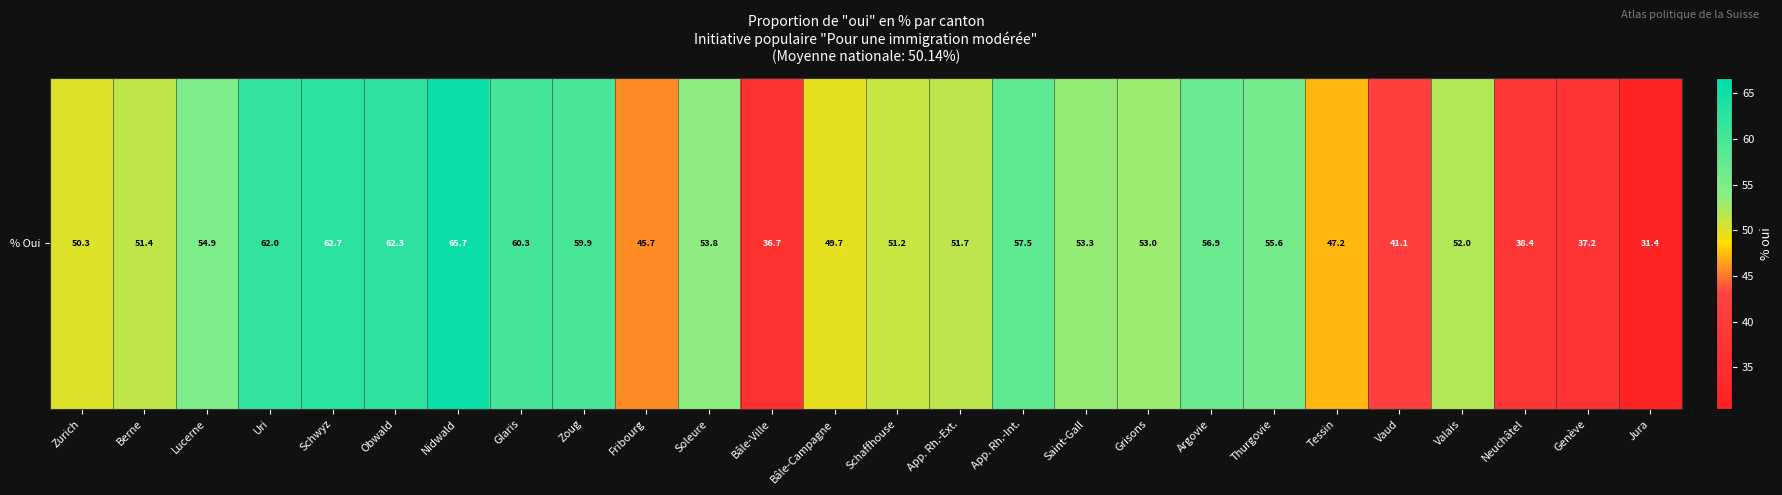

True or false: the data shows 51.7 at App. Rh.-Ext..

True